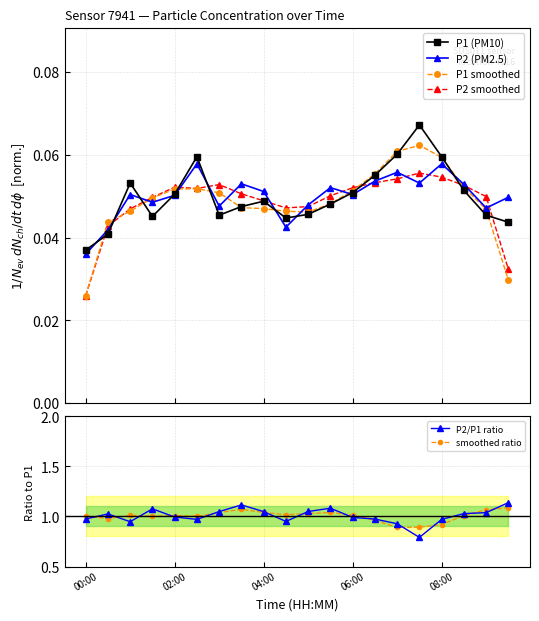

The smoothed ratio series shows 1.0 at 00:00. True or false?

True